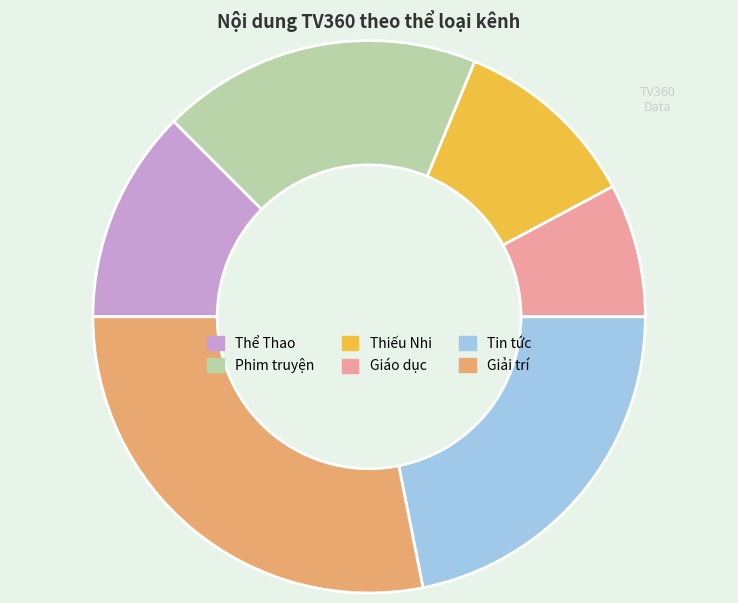

Do Tin tức and Thiếu Nhi together represent more than half of the pie?

No